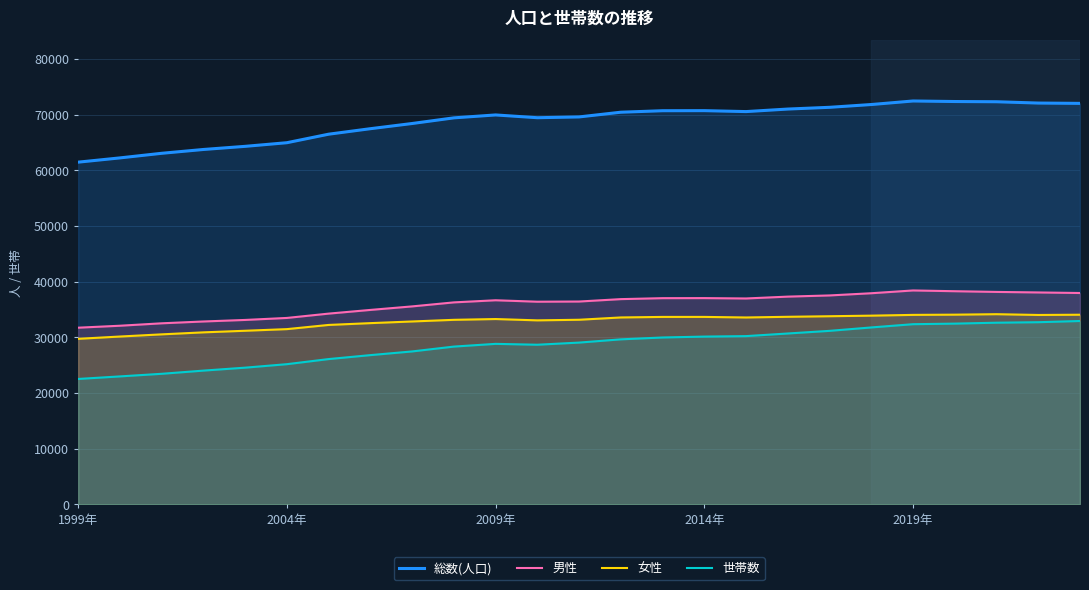

True or false: 女性 and 世帯数 cross at least once.

False